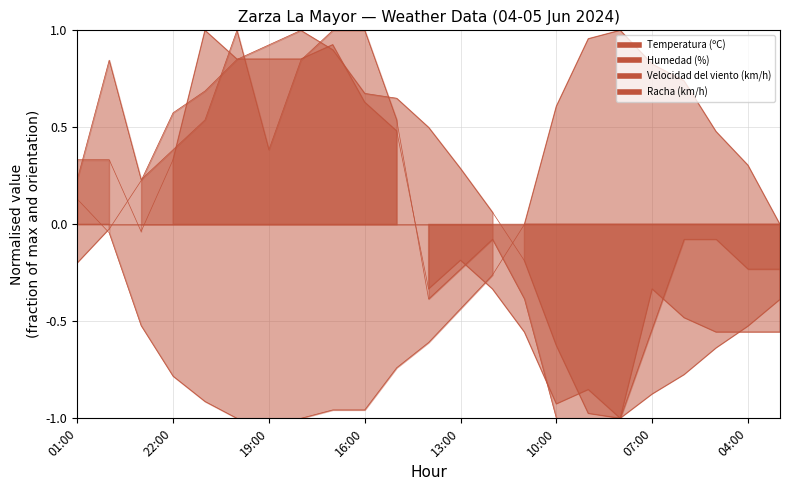

Between which two adjacent categories do Velocidad del viento (km/h) and Racha (km/h) first intersect?

01:00 and 00:00